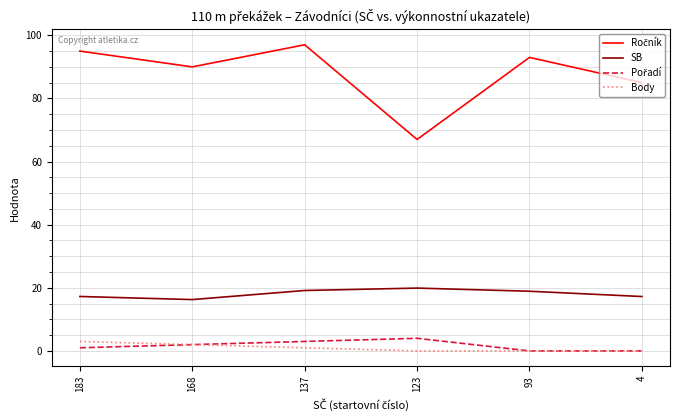

What is the difference between the Body values at 137 and 4?

1.0